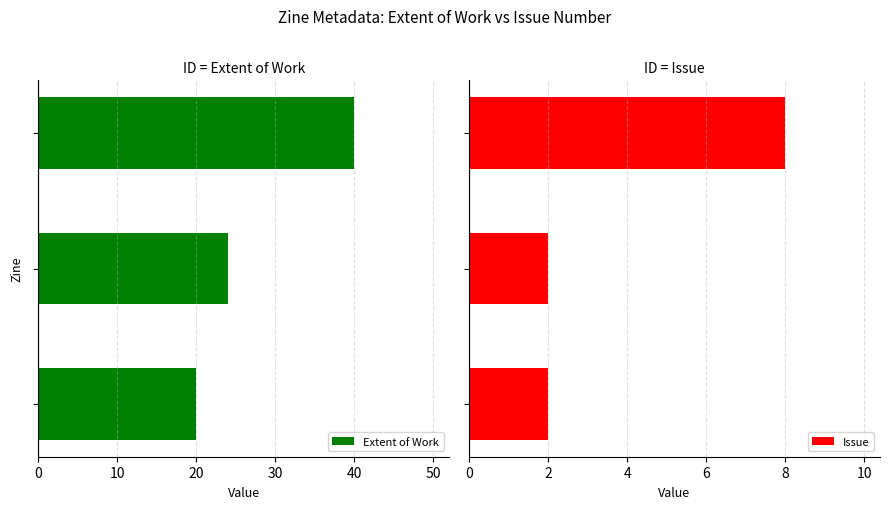

Are the bars grouped side by side (vs. stacked)?

Yes